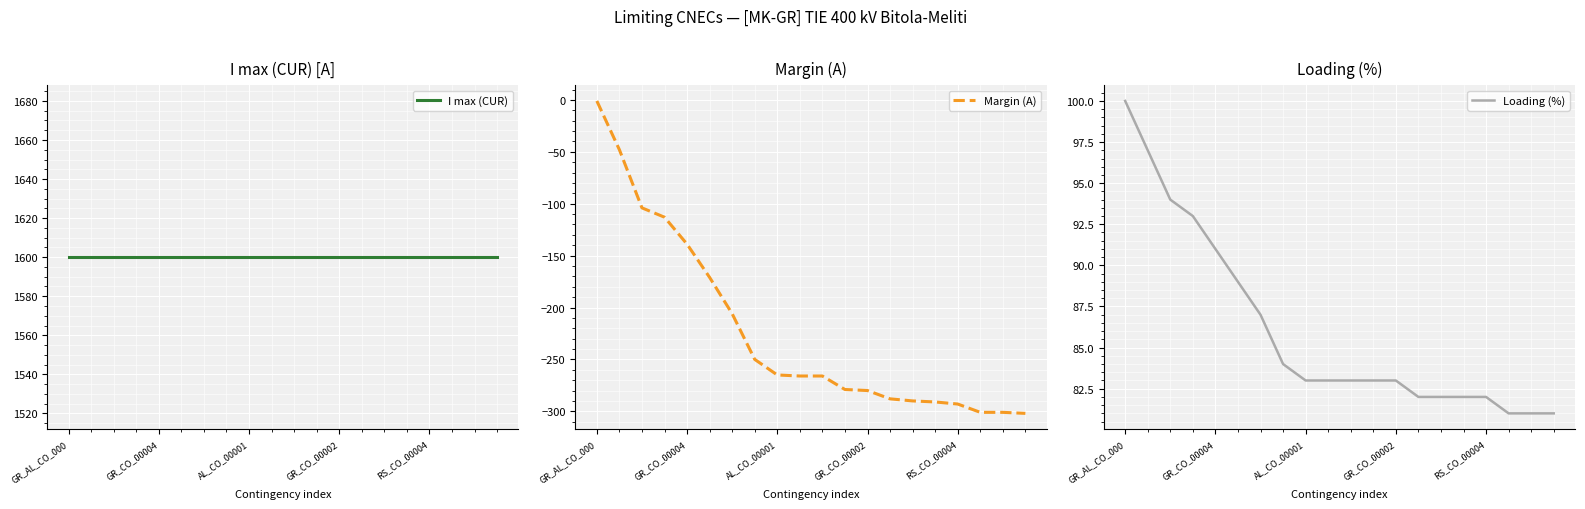

At which label does Margin (A) reach its peak?

GR_AL_CO_000